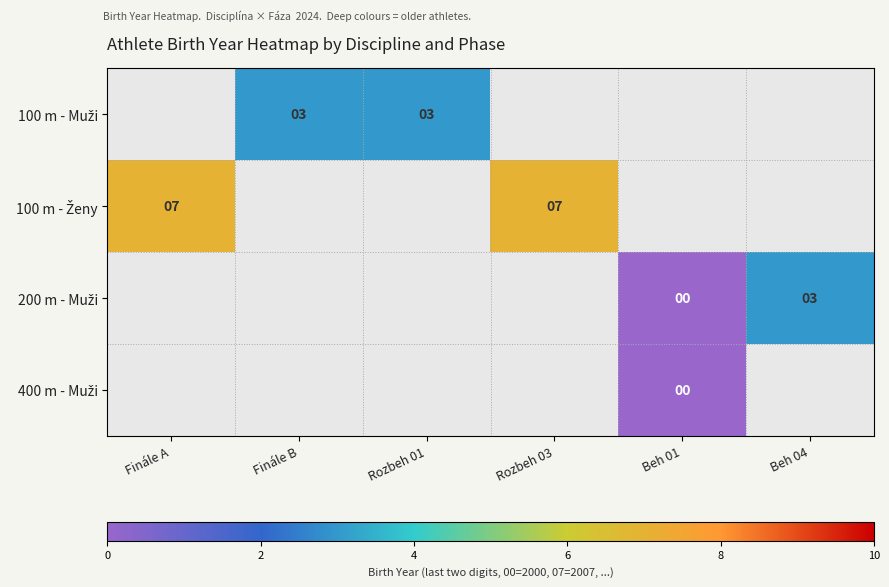

Is the value of 100 m - Muži at Beh 01 greater than the value of 400 m - Muži at Finále A?

No